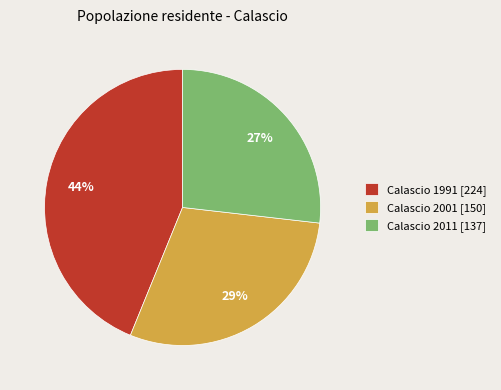

Is it true that Calascio 2011 [137] is 27% of the pie?

True